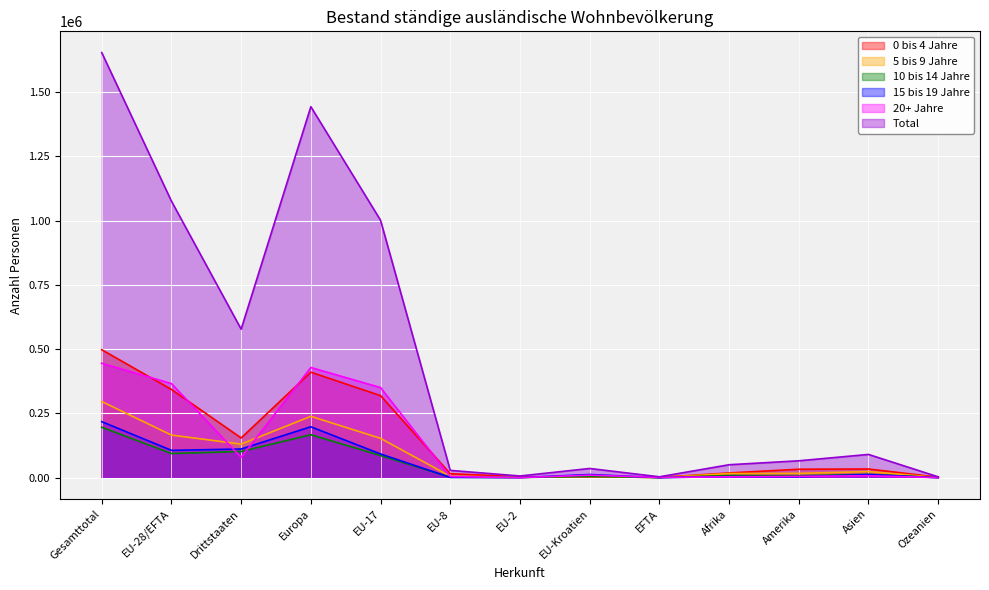

What is the spread (max minus min) of values at Afrika?

46994